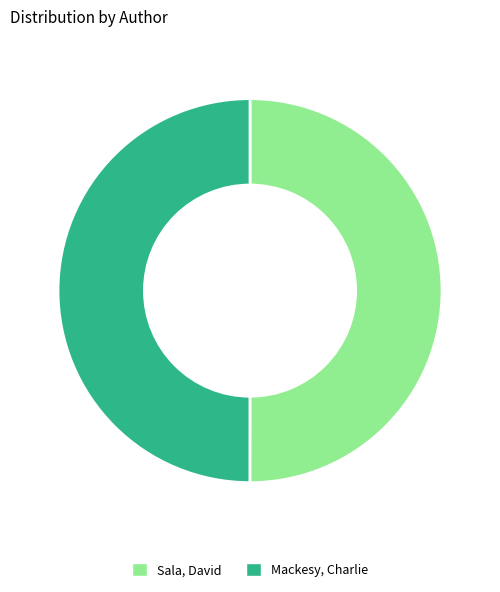

Is it true that Sala, David is 50% of the pie?

True